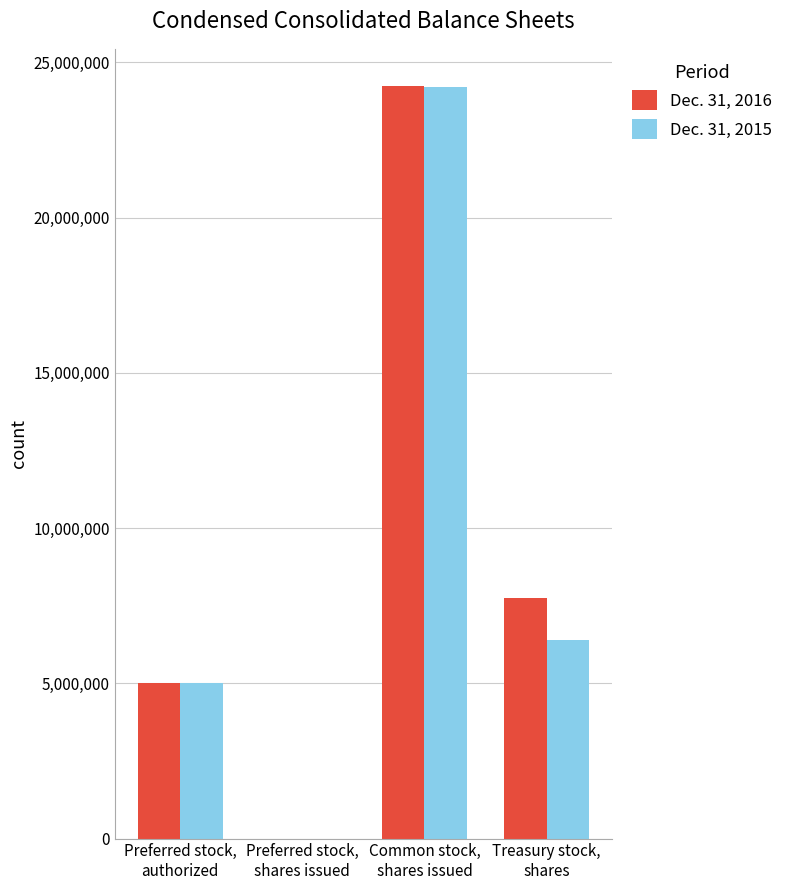

Which series has the largest total across all categories?

Dec. 31, 2016